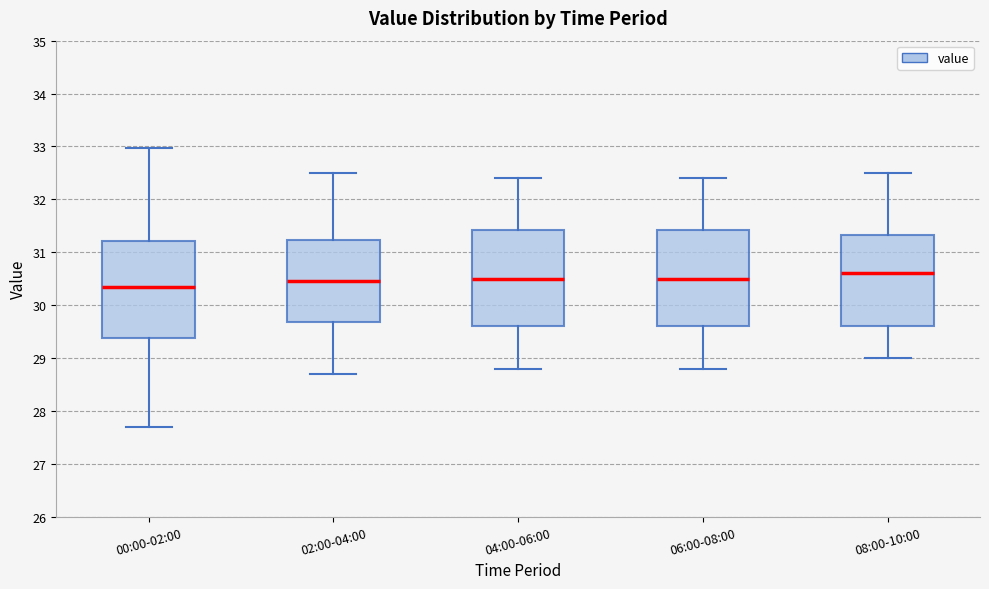

Which box's median line is the highest?

08:00-10:00